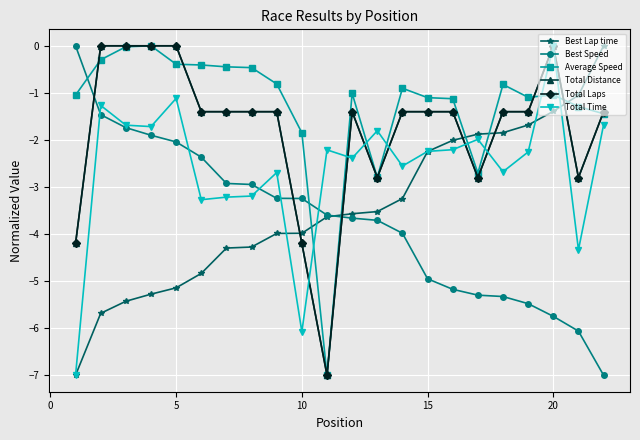

Is this an area chart (filled region under the line)?

No